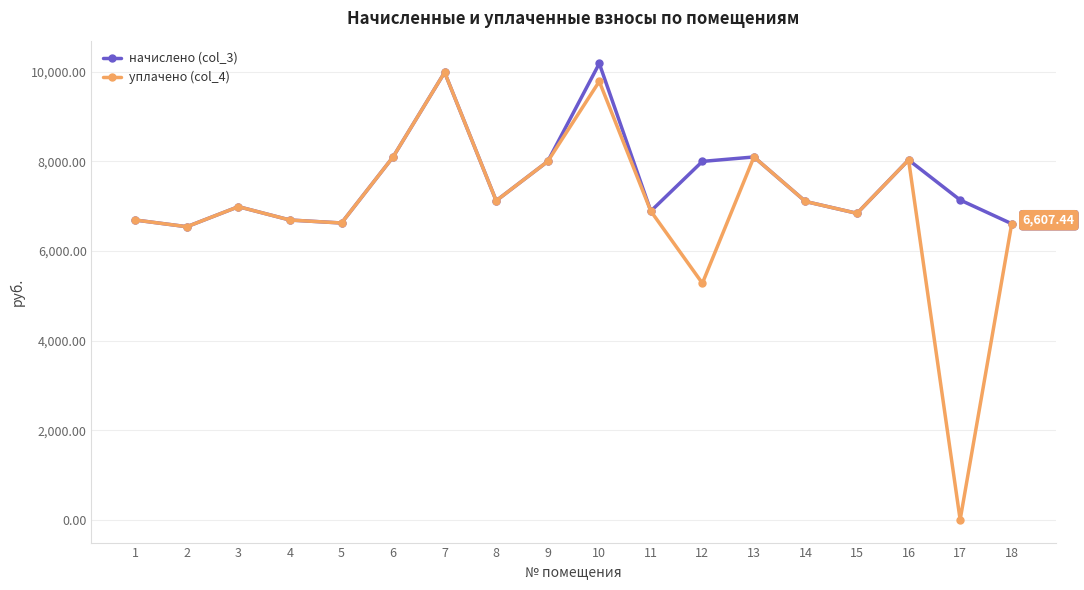

Which series has the largest total across all categories?

начислено (col_3)